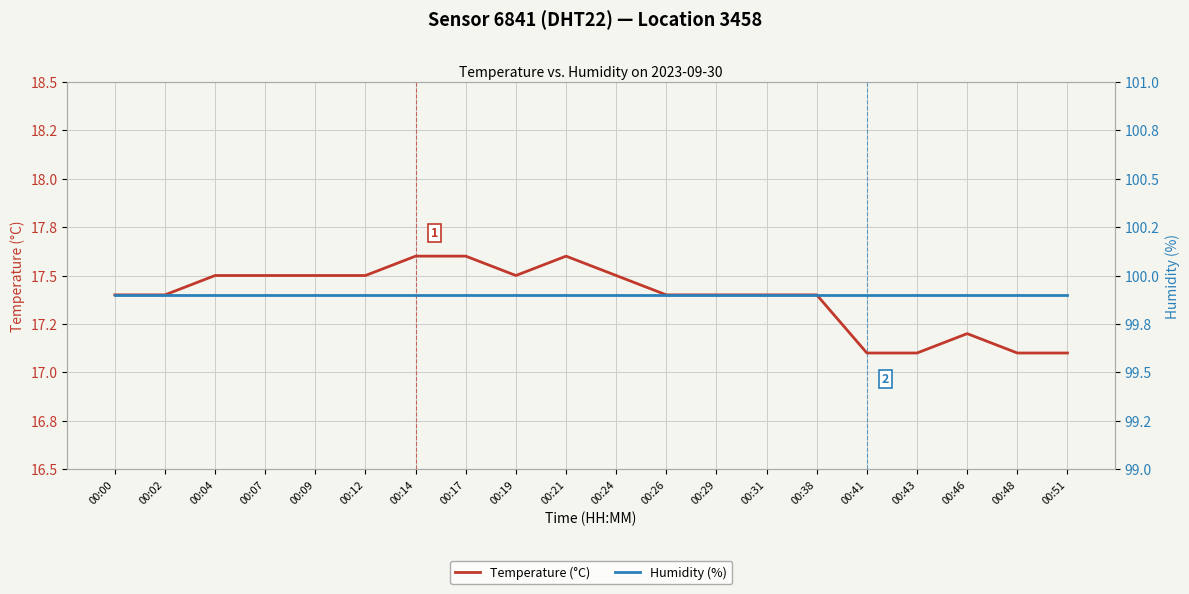

At which category does Temperature (°C) reach its first local valley?

00:19